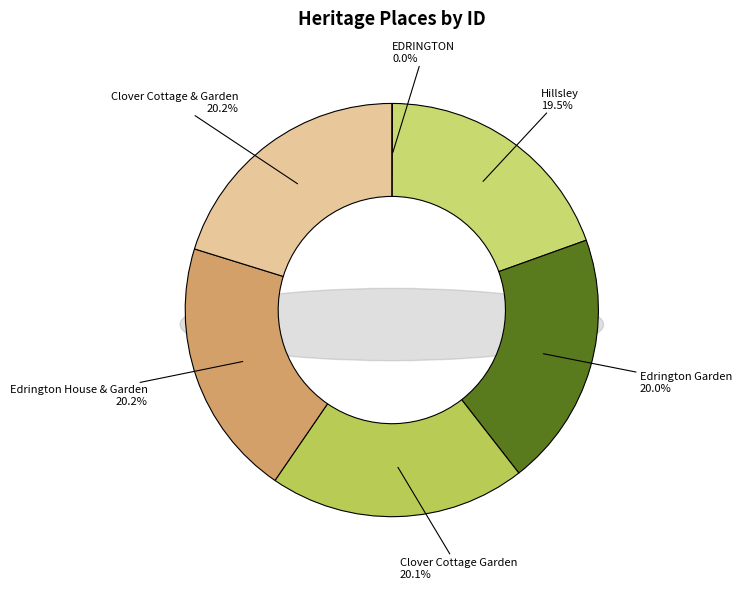

Approximately how many times larger is the value at Edrington Garden compared to EDRINGTON?

435.7